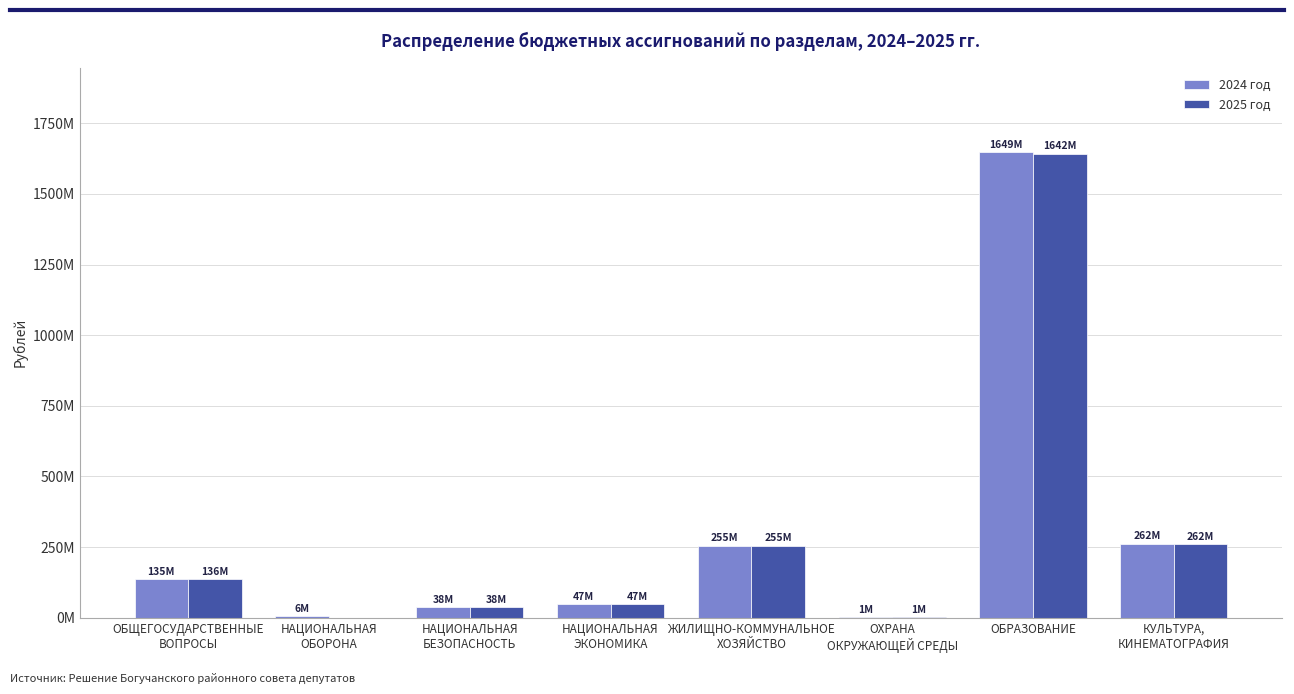

What are all the series names shown in the legend?

2024 год, 2025 год